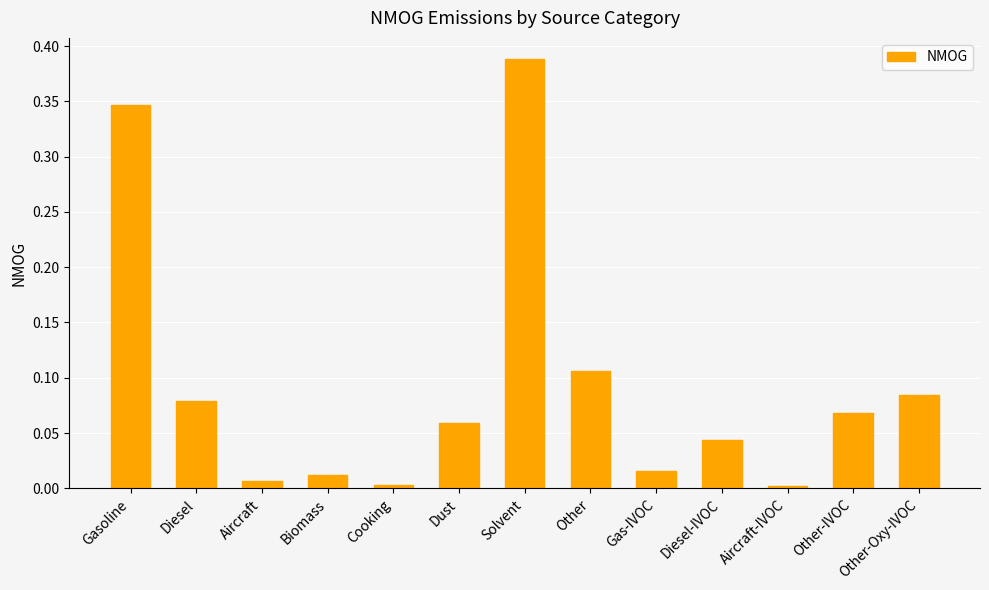

Which category has the highest value across all series?

Solvent